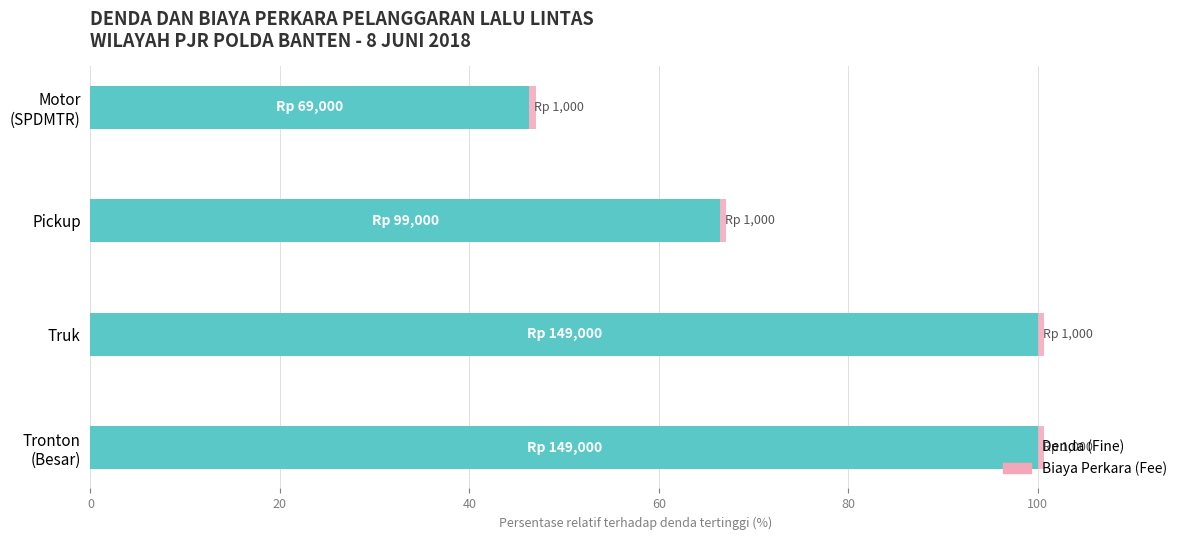

What is the difference between the second highest and second lowest values in the Denda (Fine) series?

33.6